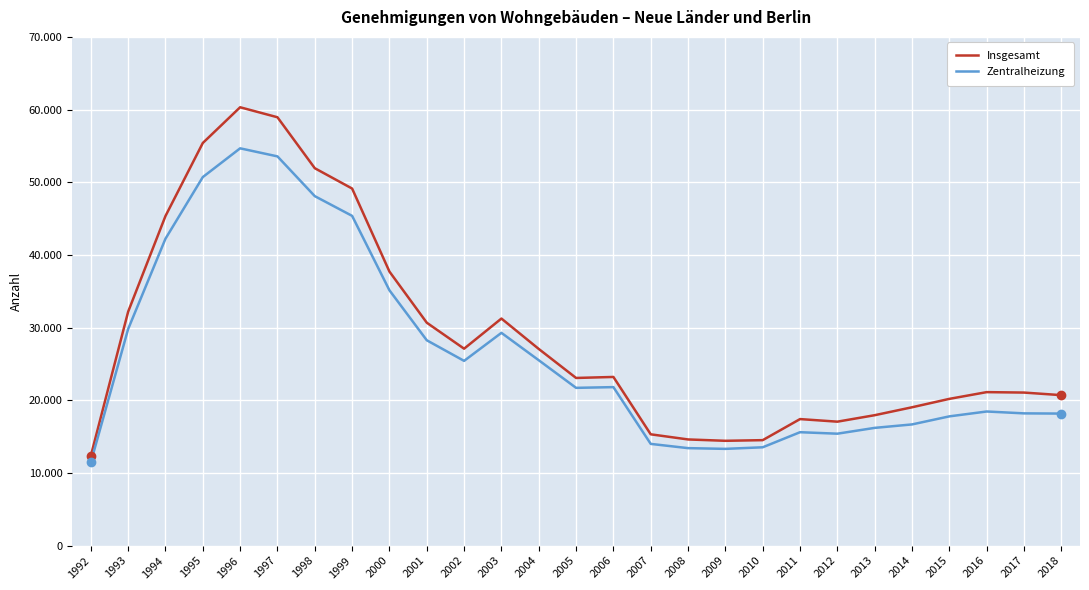

At how many categories does at least one series exceed 17043?

22